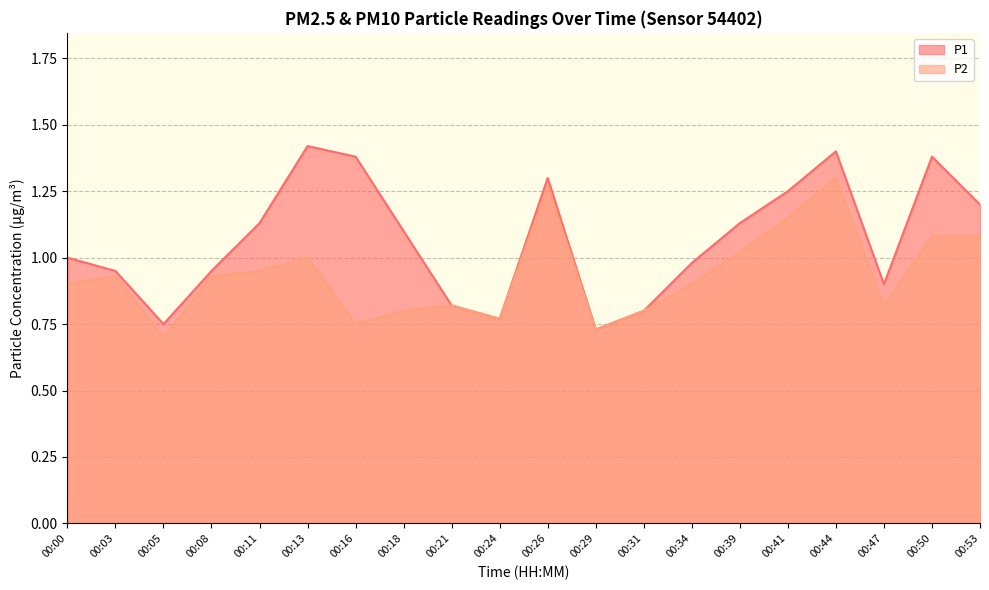

Is it true that P2 equals 0.4 at 00:18?

False